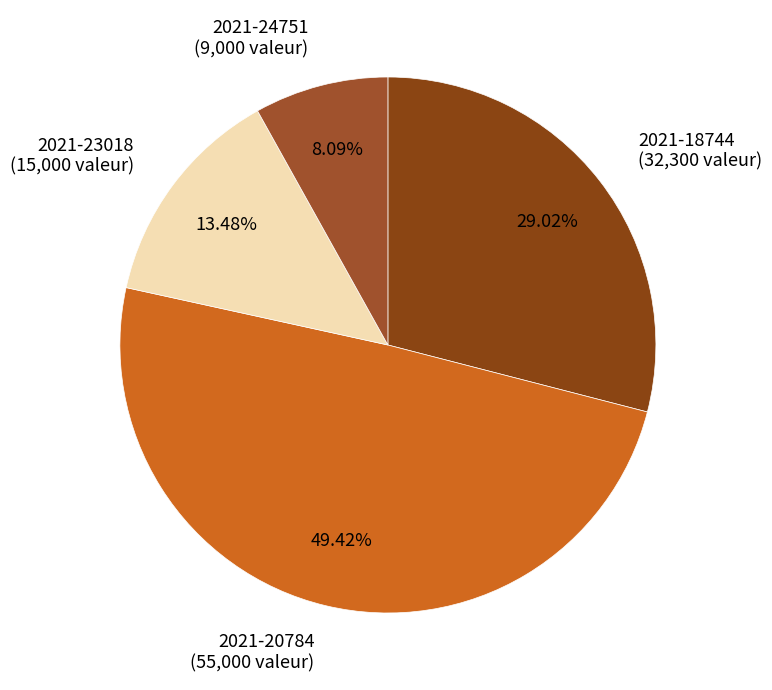

The 2021-24751 slice represents 18% of the pie. True or false?

False